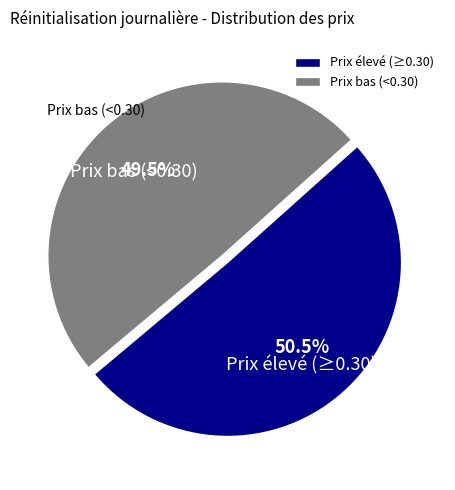

What percentage is NOT represented by Prix bas (<0.30)?

50.5%